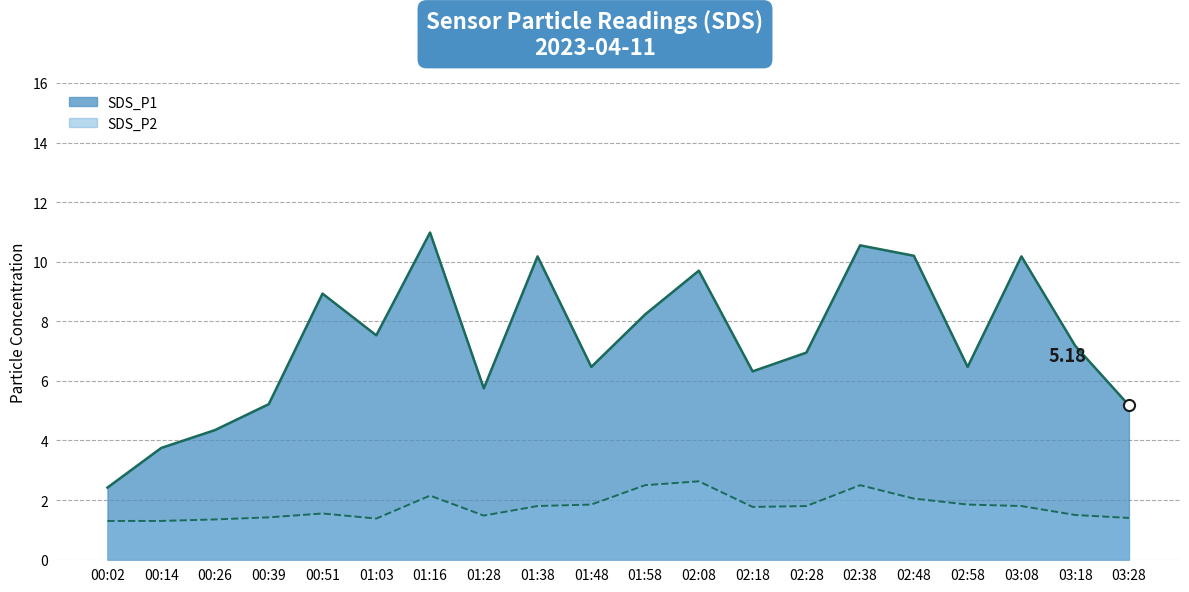

Is the value of SDS_P2 at 02:08 greater than the value of SDS_P1 at 03:08?

No